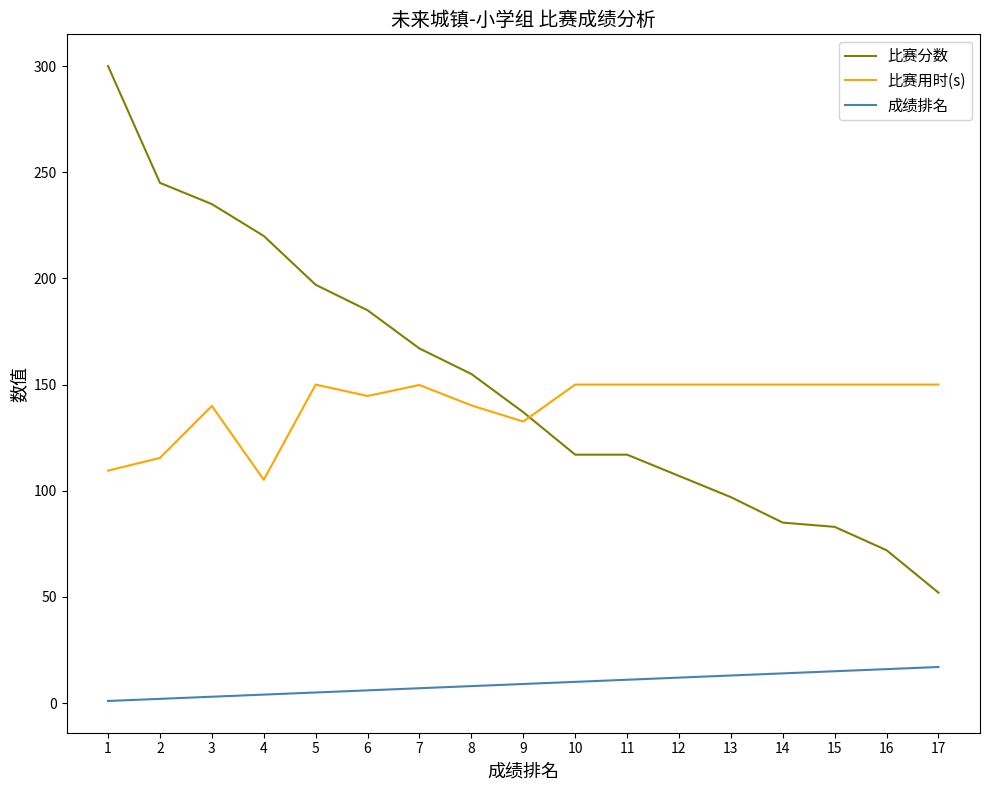

True or false: 比赛分数 has more than 2 interior local peaks.

False